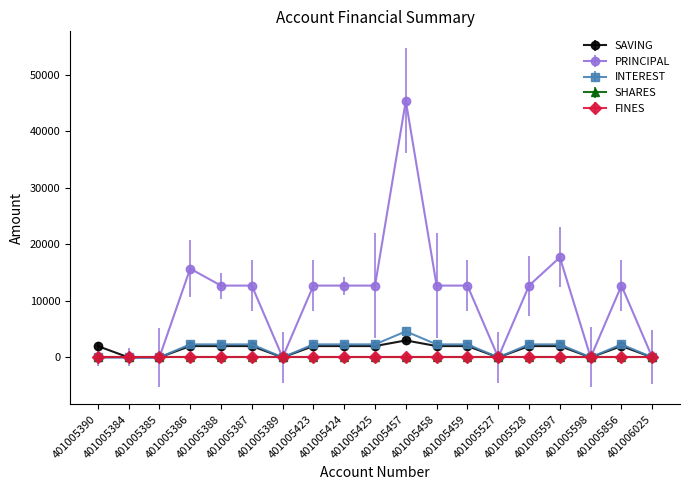

Does the chart have visible grid lines?

No